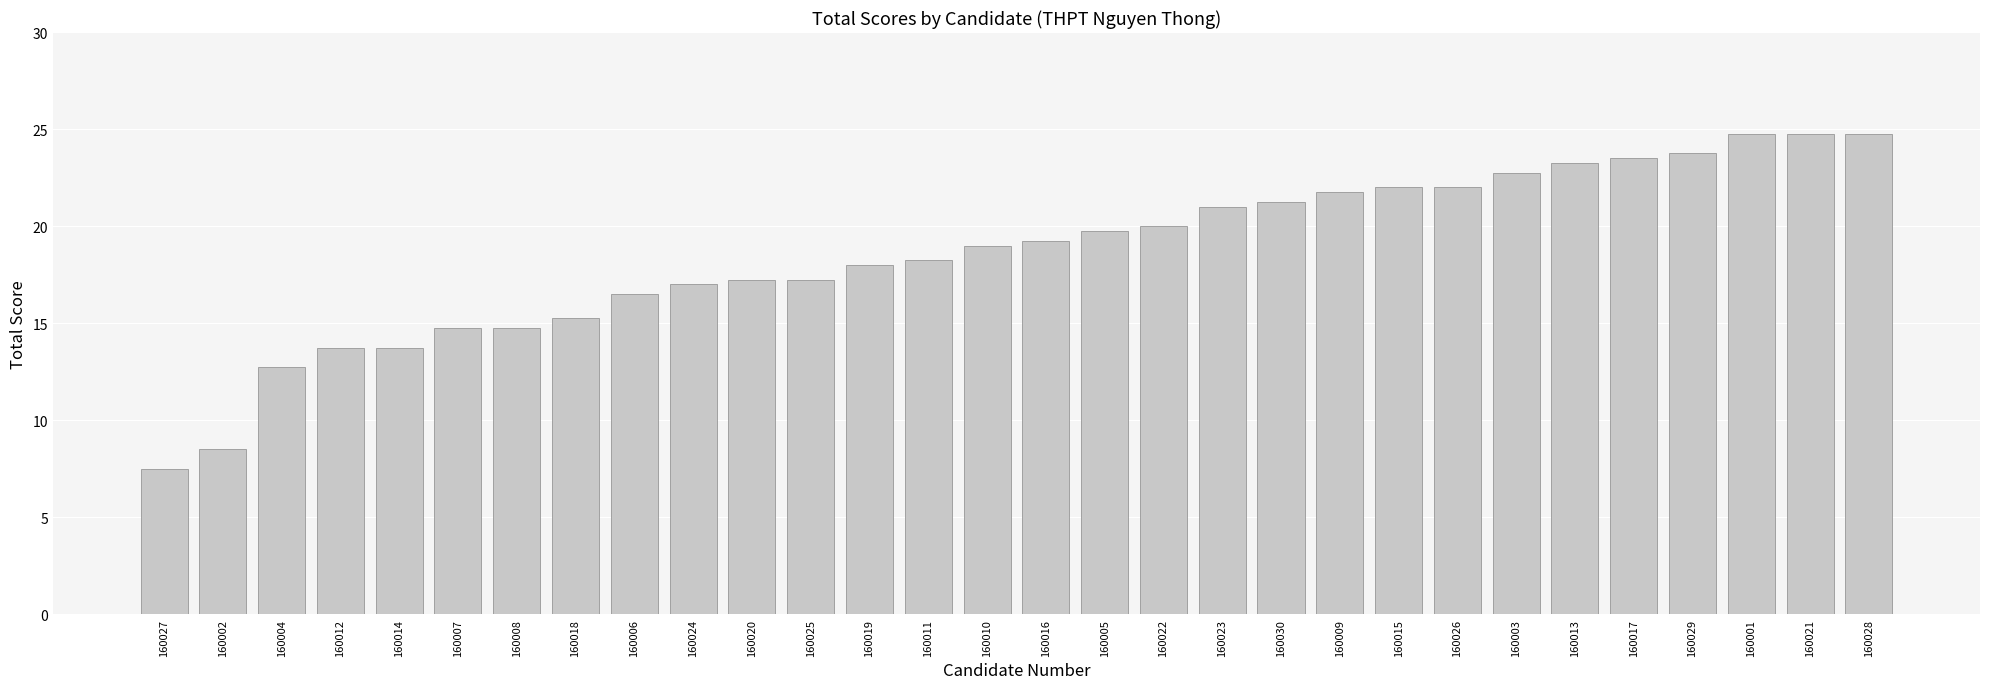

What is the sum of all values?

558.8